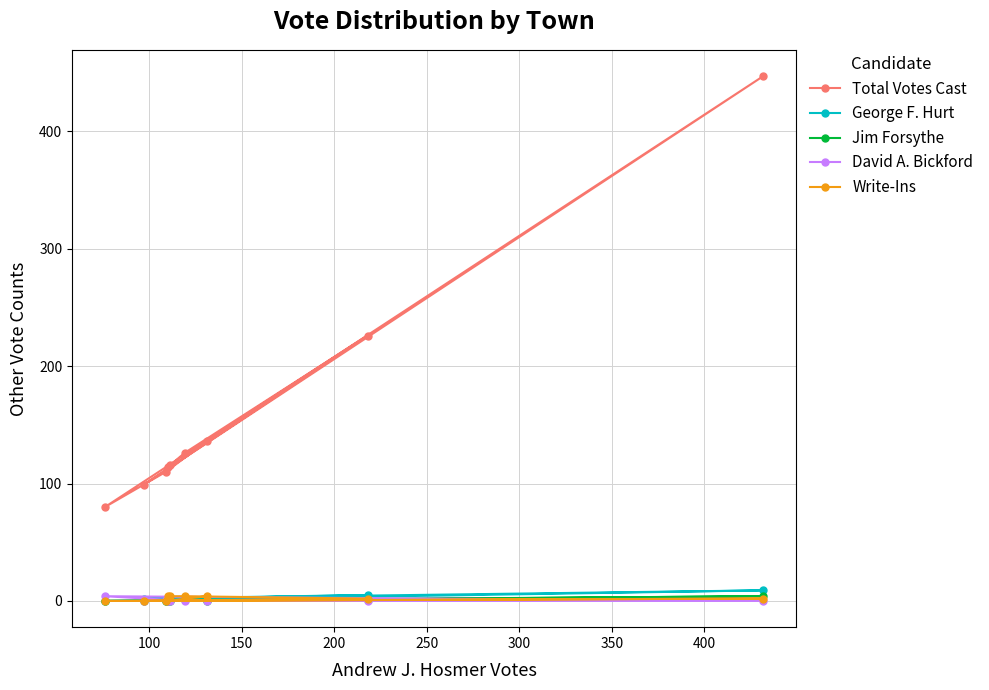

What is the maximum value shown in the chart?

447